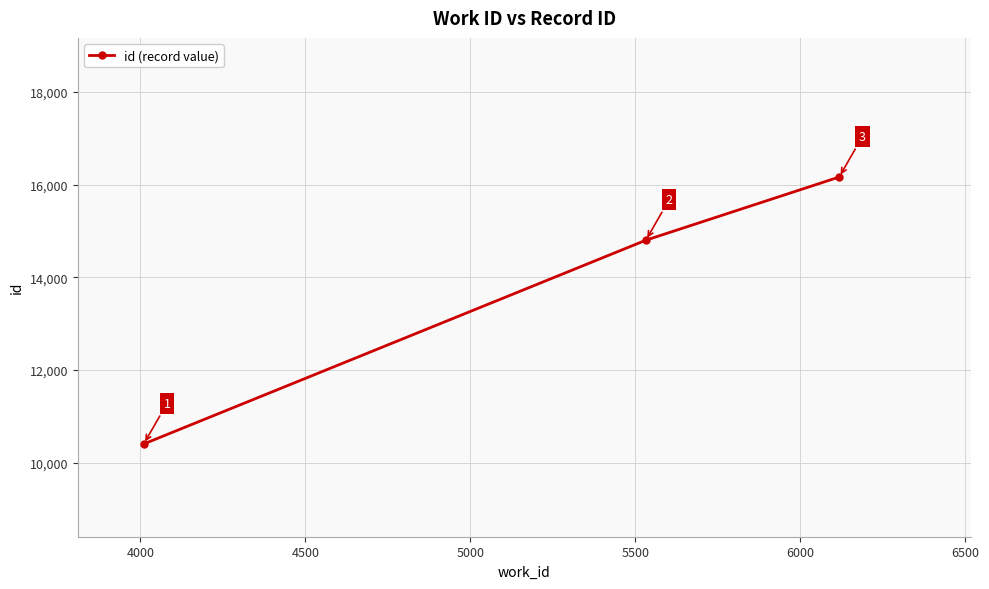

What is the smallest value displayed?

10406